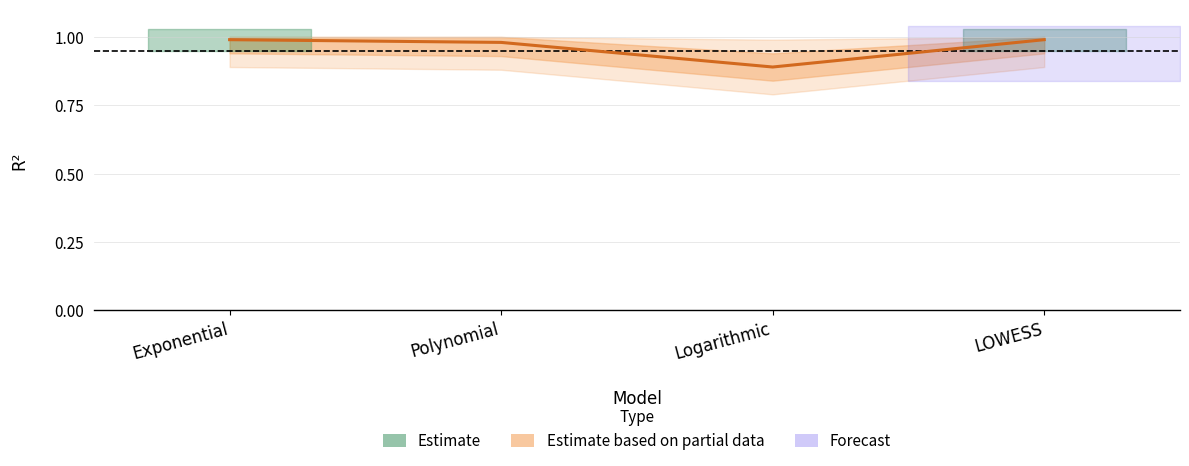

True or false: the data shows 0.4 at Polynomial.

False